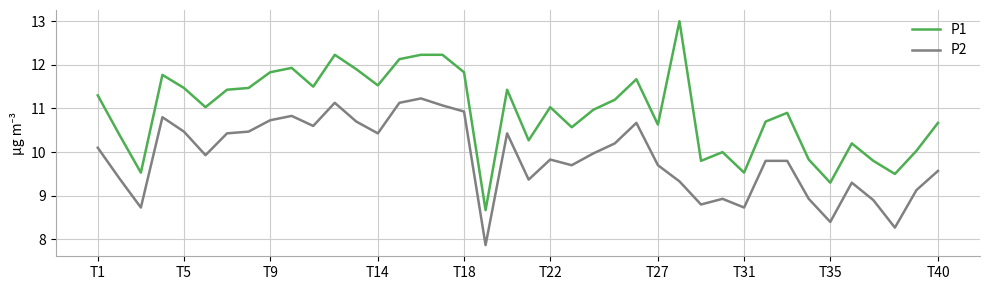

What is the greatest value displayed?

13.0